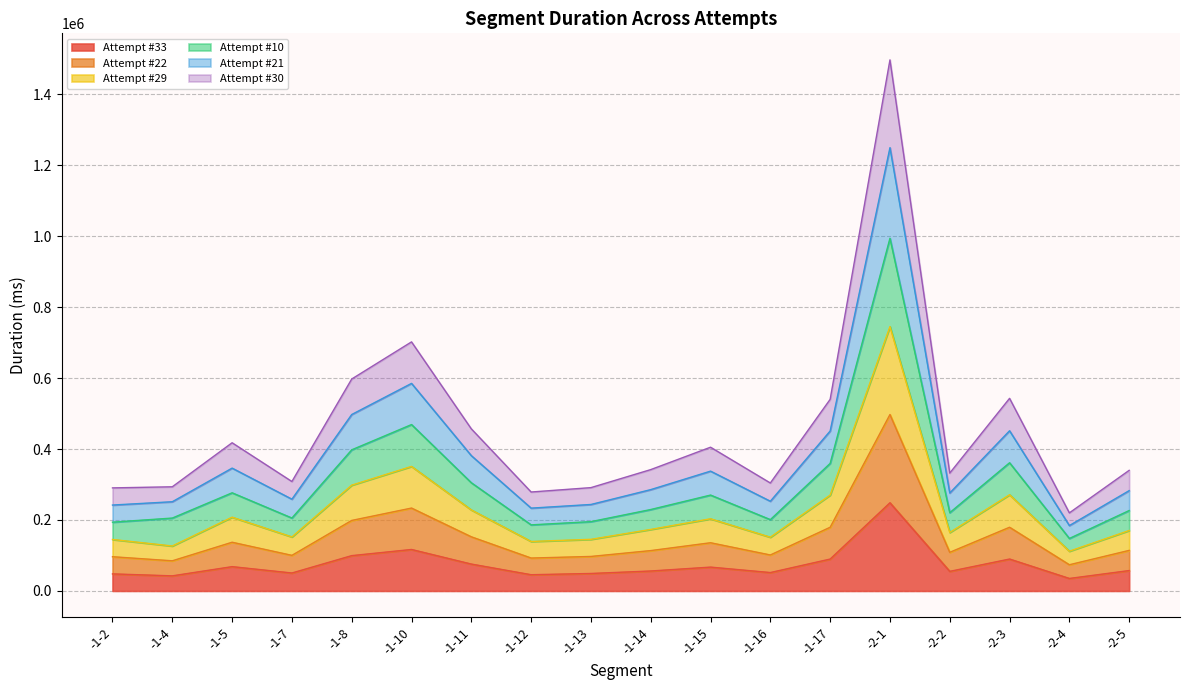

The Attempt #33 series shows 34302 at -1-11. True or false?

False